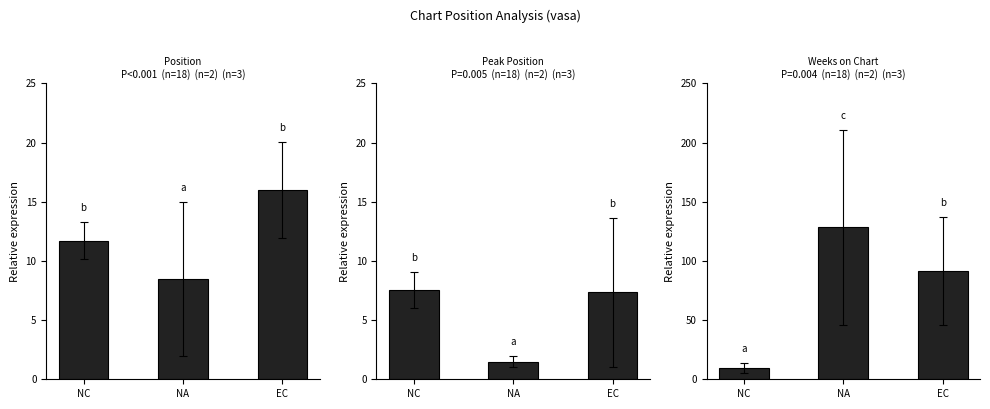

What is the lowest value of the Weeks on Chart series?

9.7